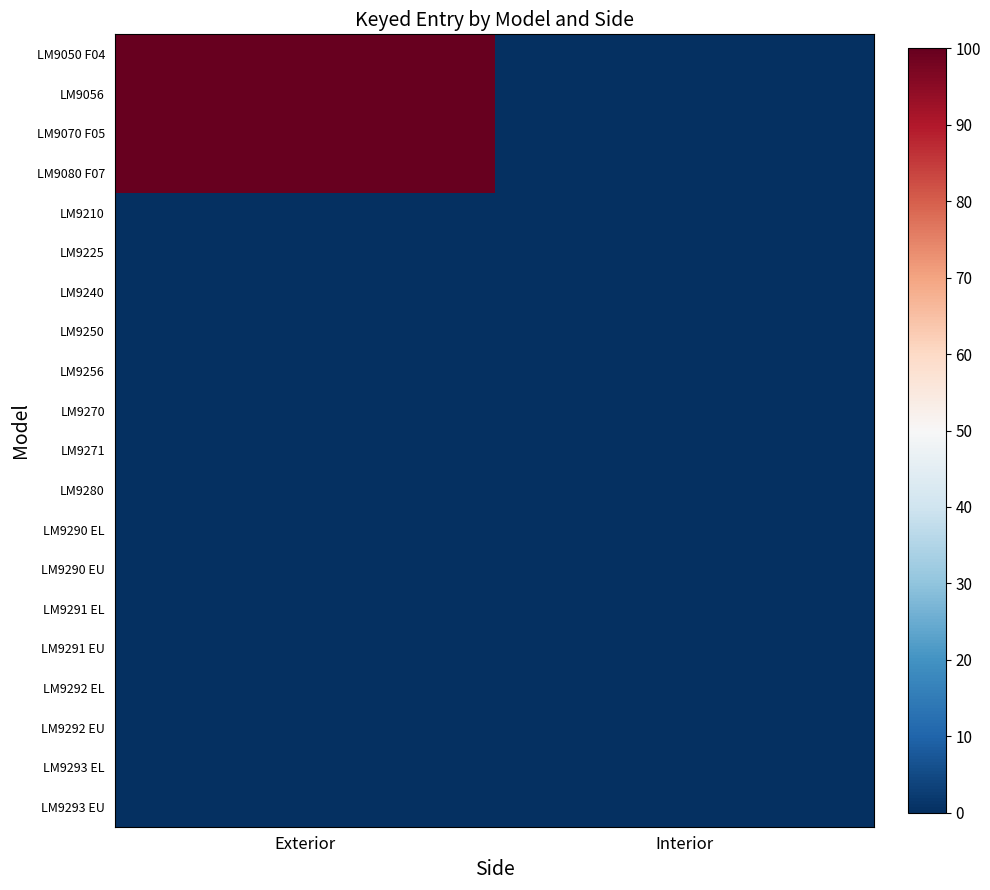

Reading left to right, extract all data points from this chart.

LM9050 F04: Exterior=100	Interior=0
LM9056: Exterior=100	Interior=0
LM9070 F05: Exterior=100	Interior=0
LM9080 F07: Exterior=100	Interior=0
LM9210: Exterior=0	Interior=0
LM9225: Exterior=0	Interior=0
LM9240: Exterior=0	Interior=0
LM9250: Exterior=0	Interior=0
LM9256: Exterior=0	Interior=0
LM9270: Exterior=0	Interior=0
LM9271: Exterior=0	Interior=0
LM9280: Exterior=0	Interior=0
LM9290 EL: Exterior=0	Interior=0
LM9290 EU: Exterior=0	Interior=0
LM9291 EL: Exterior=0	Interior=0
LM9291 EU: Exterior=0	Interior=0
LM9292 EL: Exterior=0	Interior=0
LM9292 EU: Exterior=0	Interior=0
LM9293 EL: Exterior=0	Interior=0
LM9293 EU: Exterior=0	Interior=0